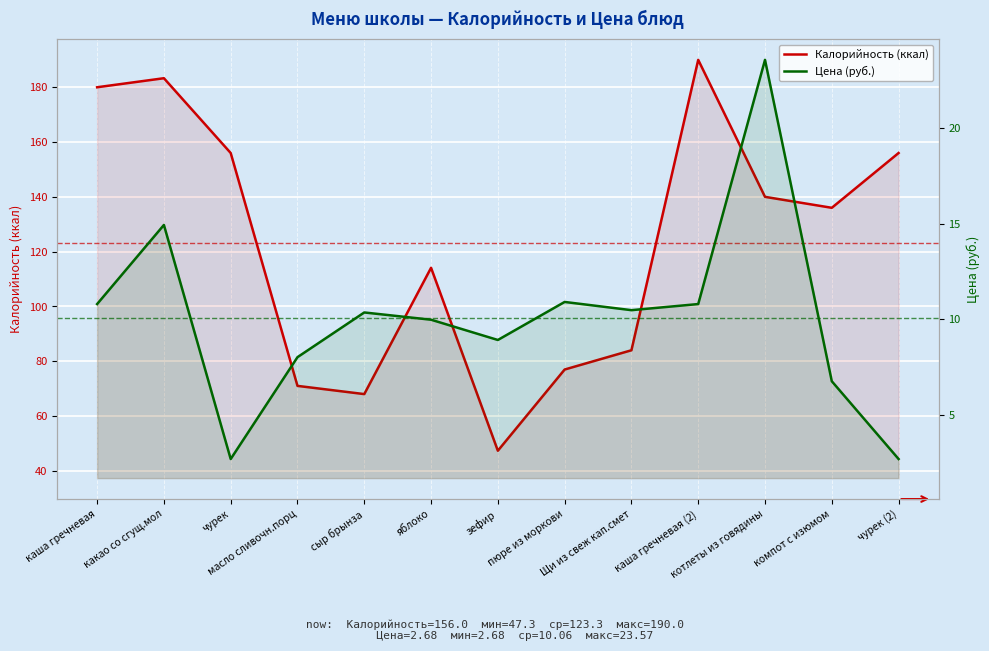

At which category is the sum across all series the highest?

каша гречневая (2)